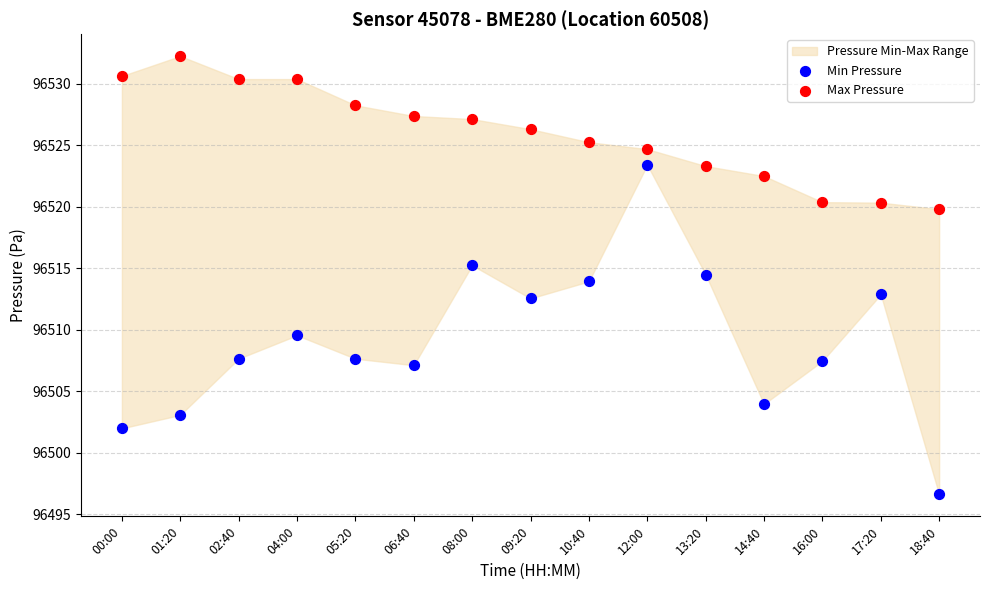

Which series contains the highest Y value?

Max Pressure